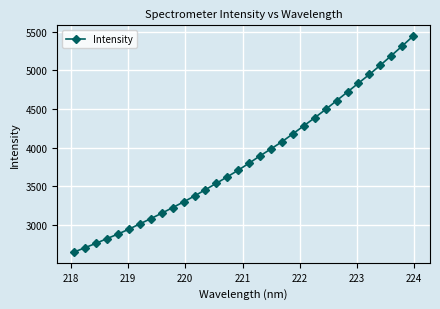

What is the value of the 3rd point from the left?

2765.9